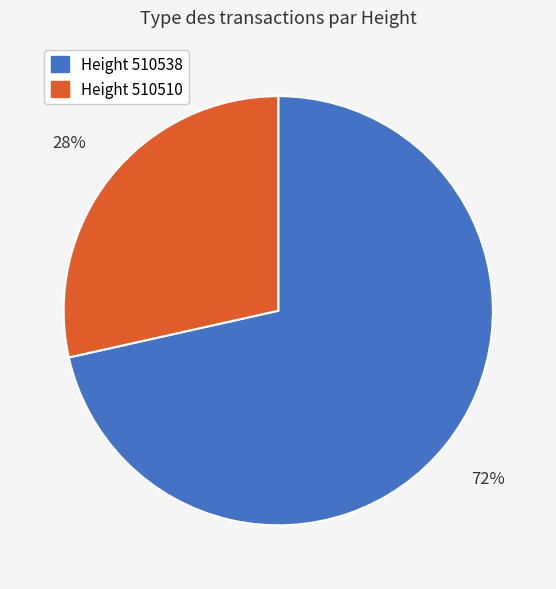

How many segments does this pie chart have?

2